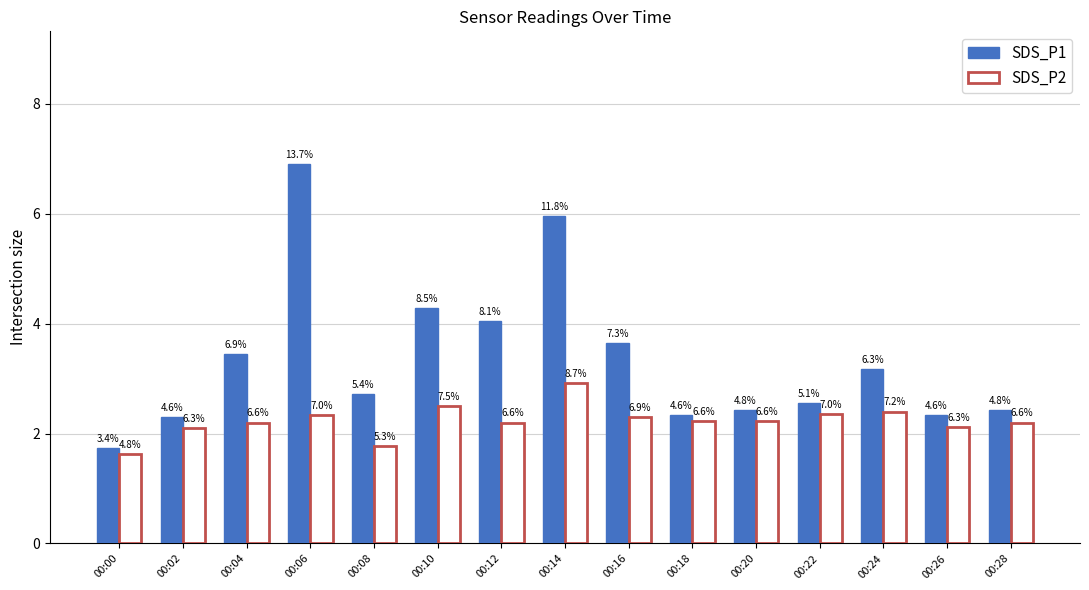

How many groups of bars are there?

15